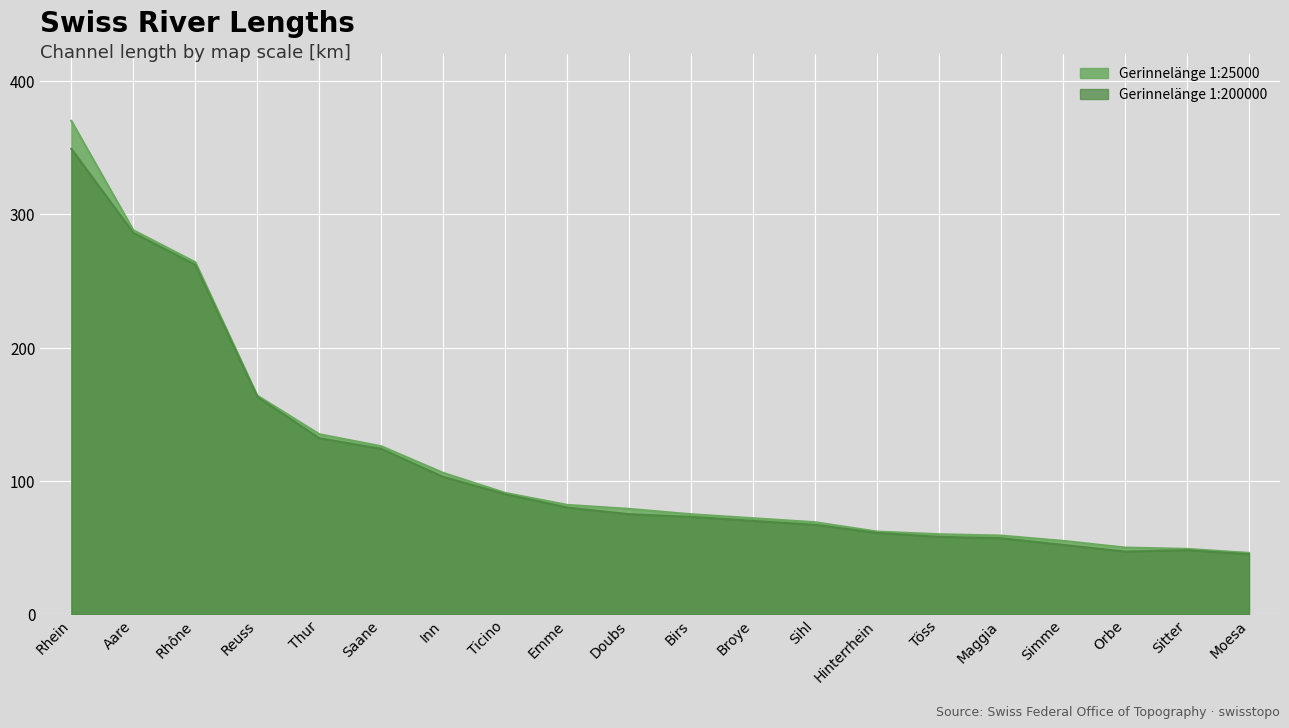

Reading left to right, what are all the values shown in this chart?

Gerinnelänge 1:25000: 370	288	264	164	135	126	106	91	82	79	75	72	69	62	60	59	55	50	49	46
Gerinnelänge 1:200000: 349	286	262	163	132	124	103	90	80	75	73	70	67	61	58	57	52	47	48	45